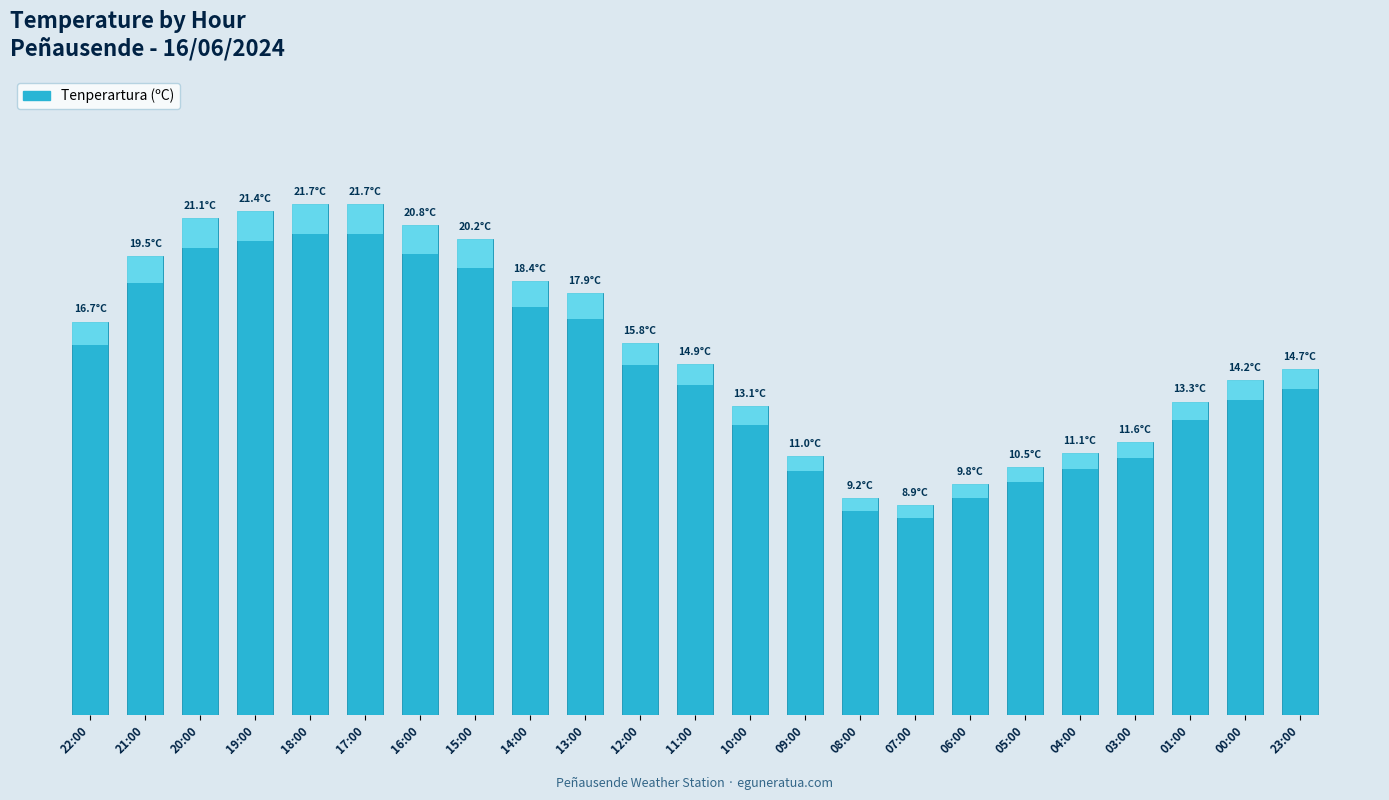

What is the label of the 23rd bar from the right?

22:00